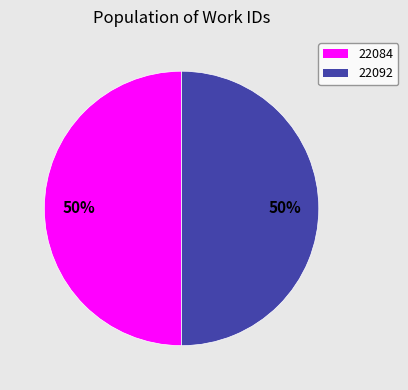

To the nearest percent, what portion does 22092 represent?

50%